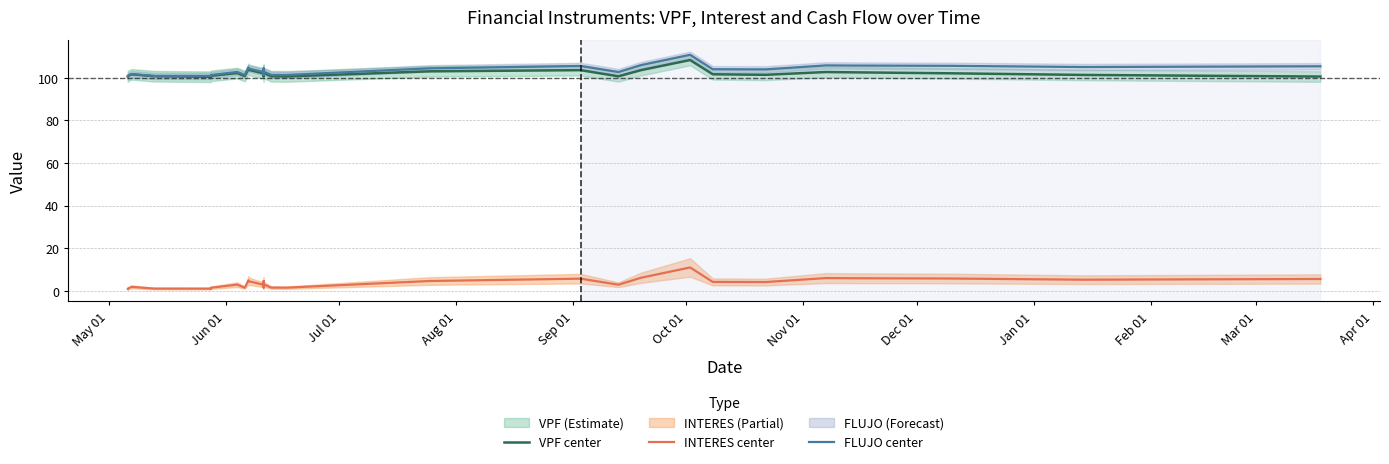

Which series has the widest spread of values?

INTERES center